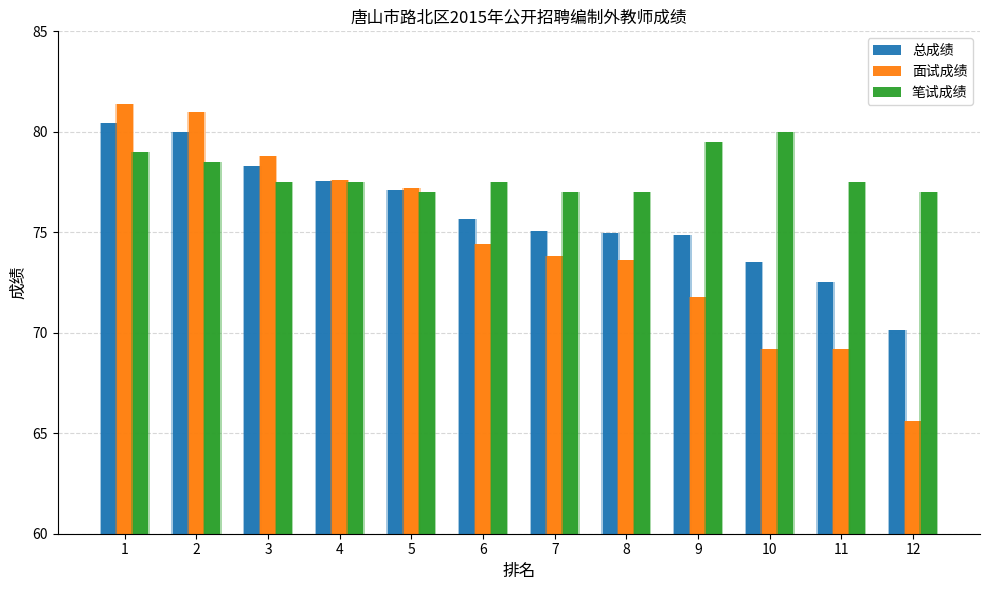

Where is 面试成绩 nearest to the value 73?

8